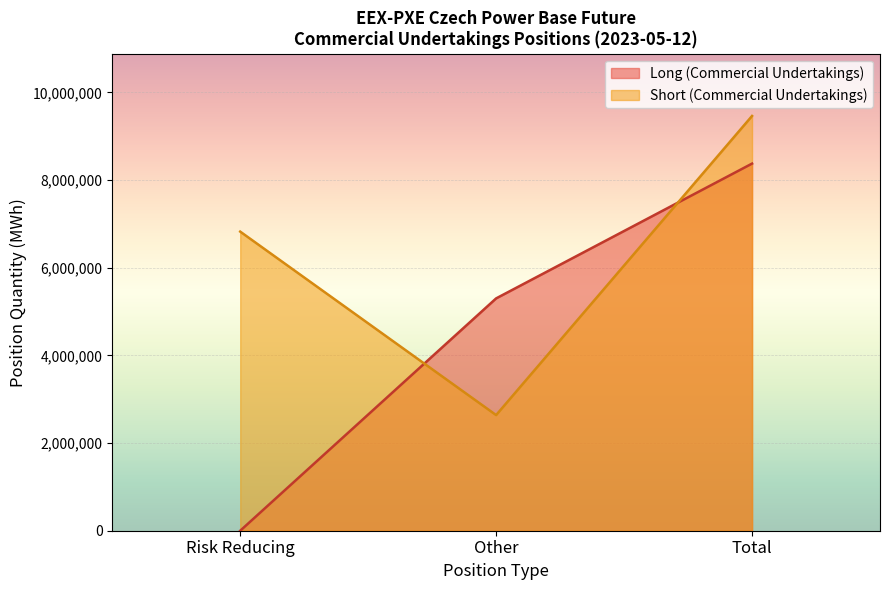

Count the number of categories in the chart.

3